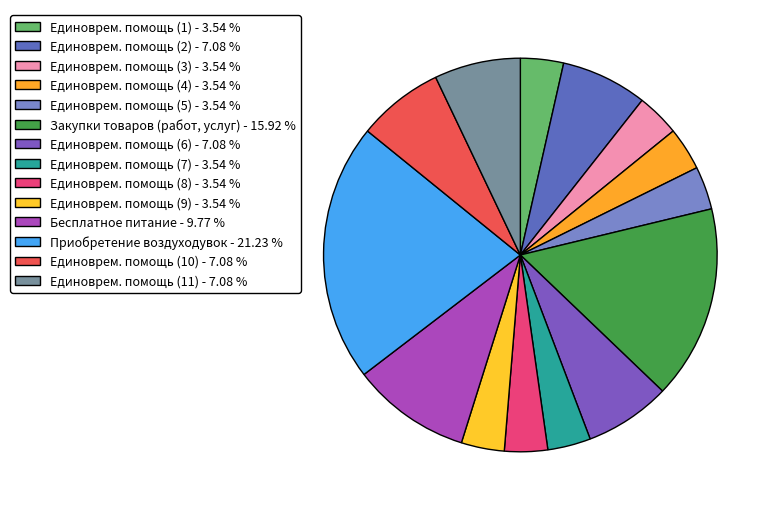

To the nearest percent, what is the difference between the largest and smallest slice percentages?

18%